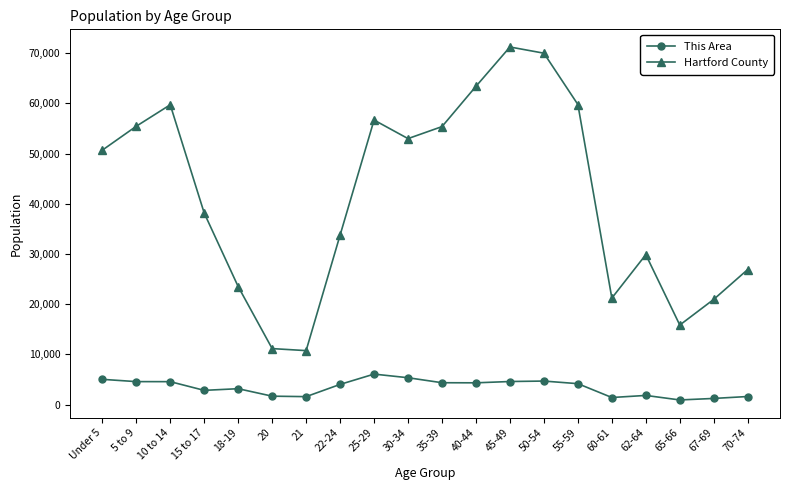

At which category does Hartford County reach its first local peak?

10 to 14